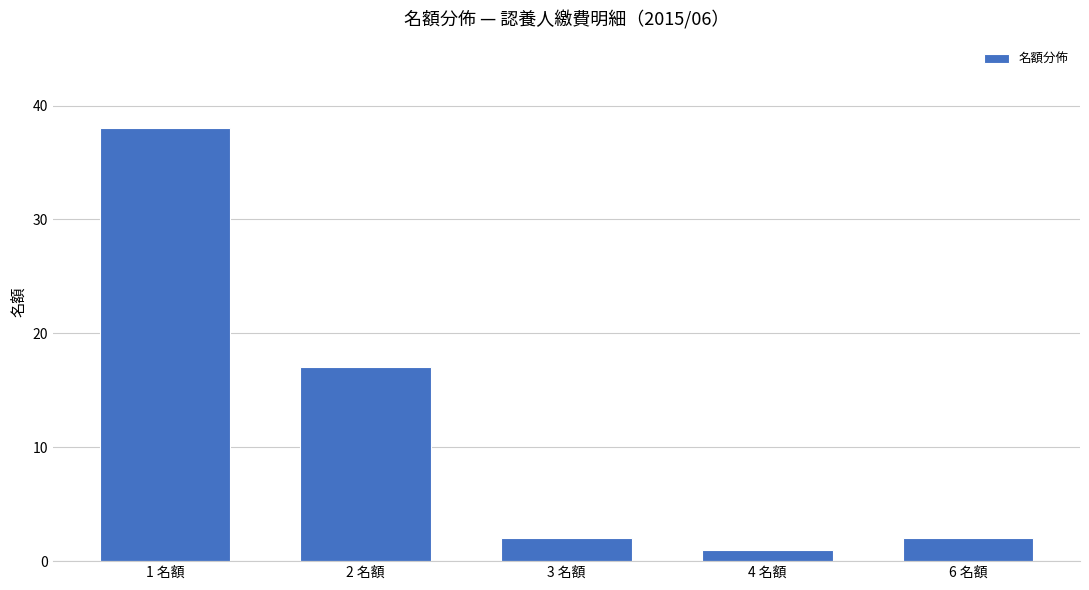

What is the label of the 2nd bar from the right?

4 名額